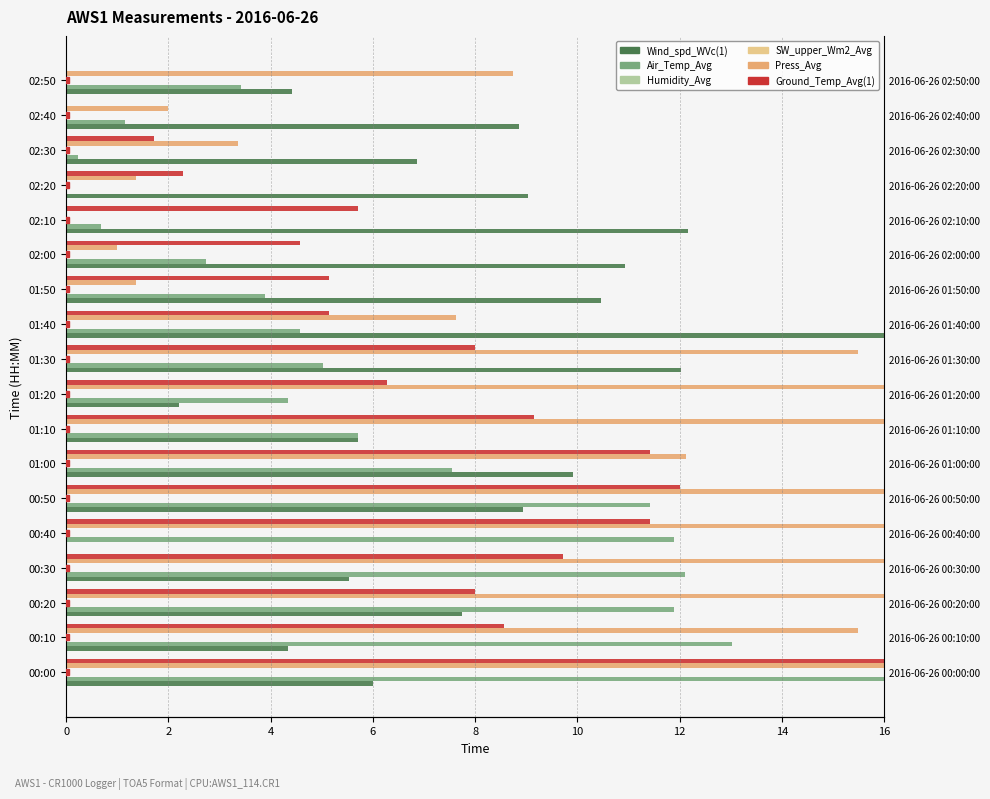

What are all the series names shown in the legend?

Wind_spd_WVc(1), Air_Temp_Avg, Humidity_Avg, SW_upper_Wm2_Avg, Press_Avg, Ground_Temp_Avg(1)